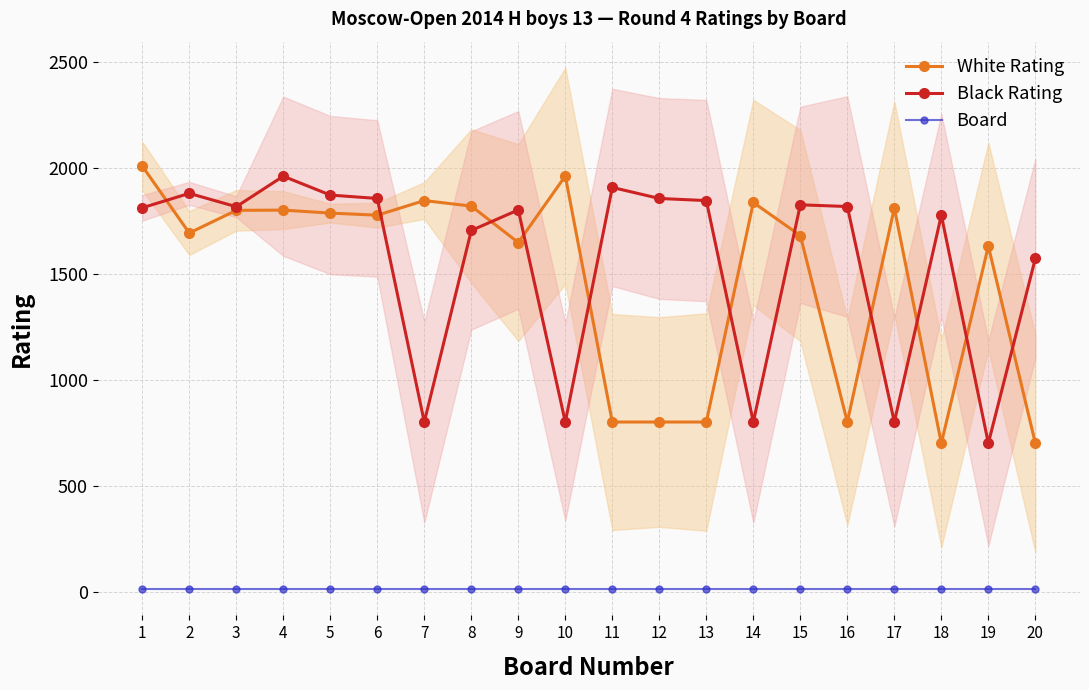

Which label corresponds to the largest value in the chart?

1